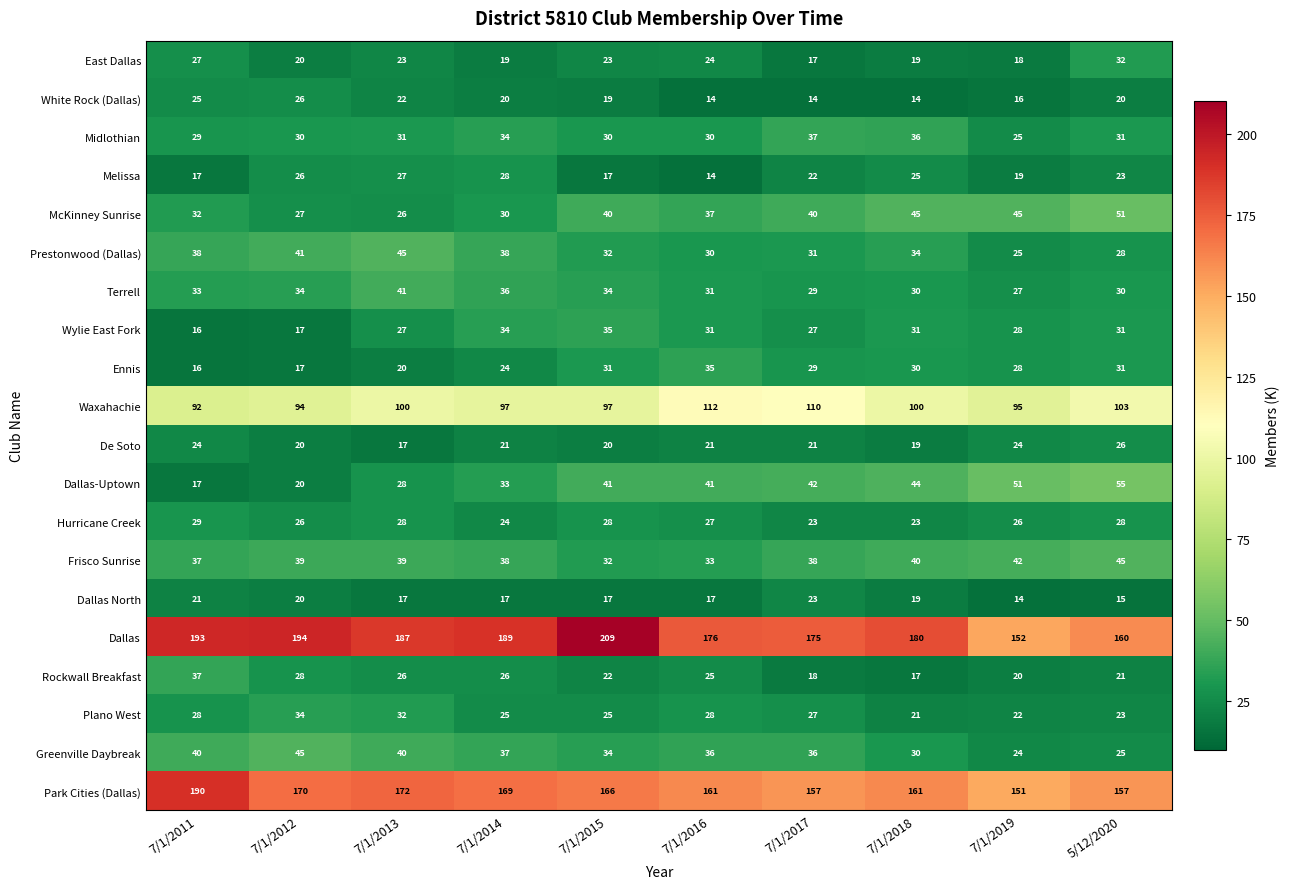

Is the value of Waxahachie at 7/1/2011 greater than the value of East Dallas at 7/1/2017?

Yes